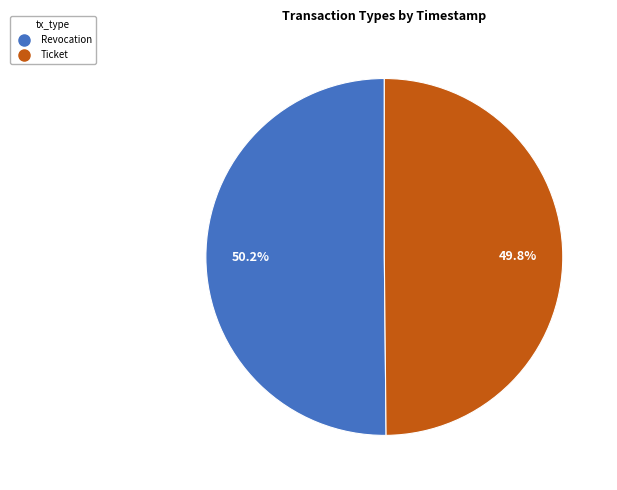

What is the ratio of the value at Revocation to the value at Ticket?

1.0